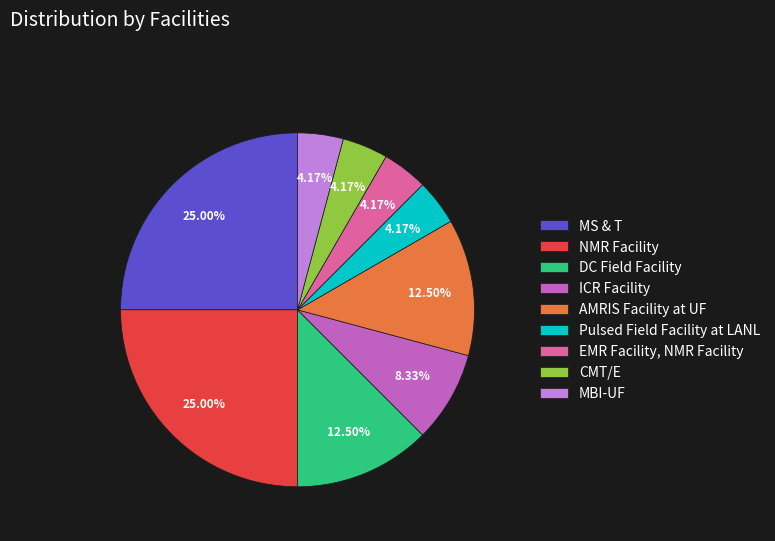

To the nearest percent, what is the combined percentage of MBI-UF and NMR Facility?

29%